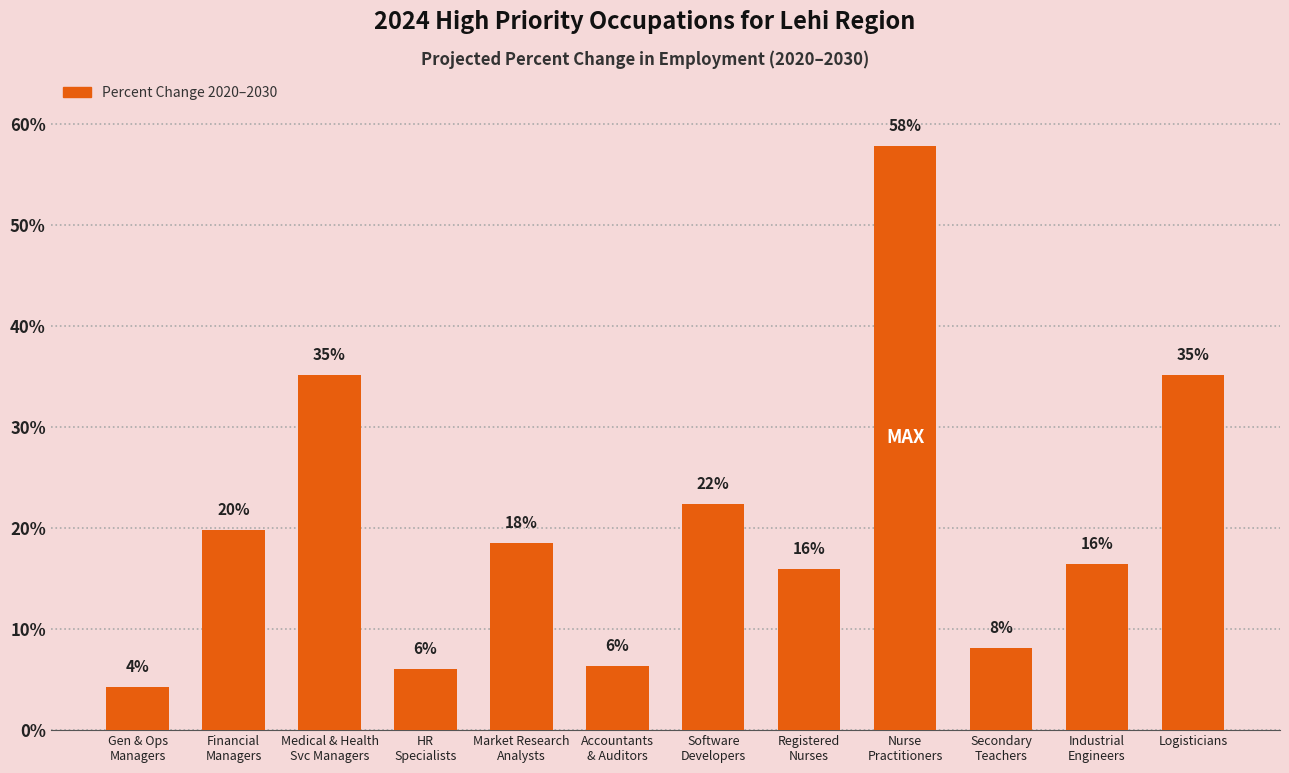

Does the chart contain any negative values?

No